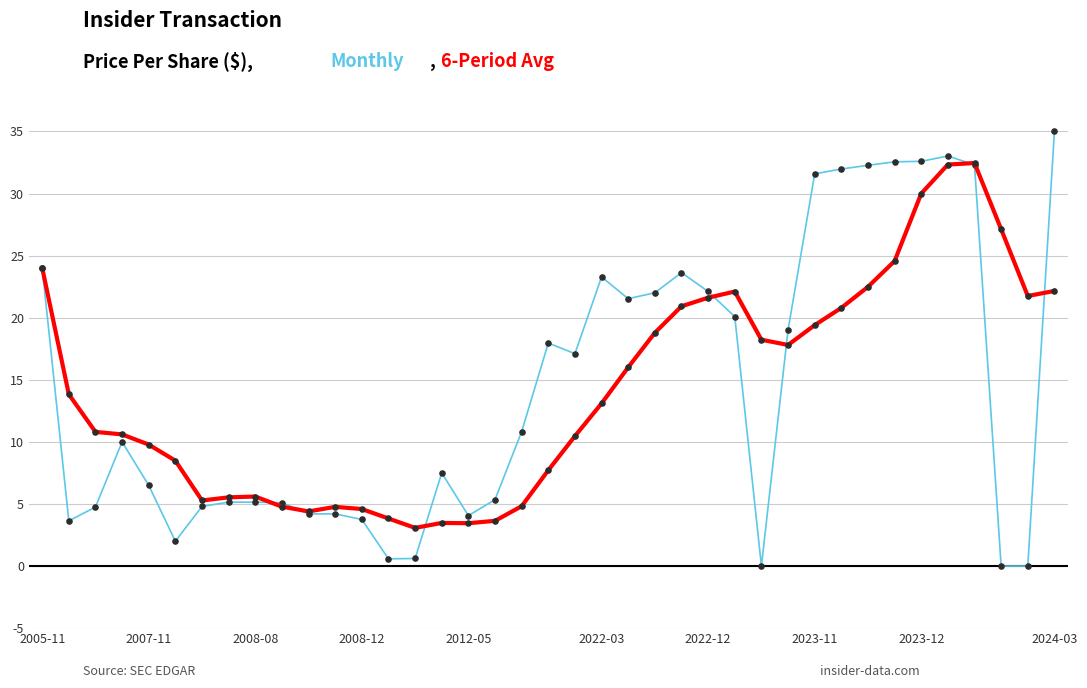

What is the maximum value shown in the chart?

35.0